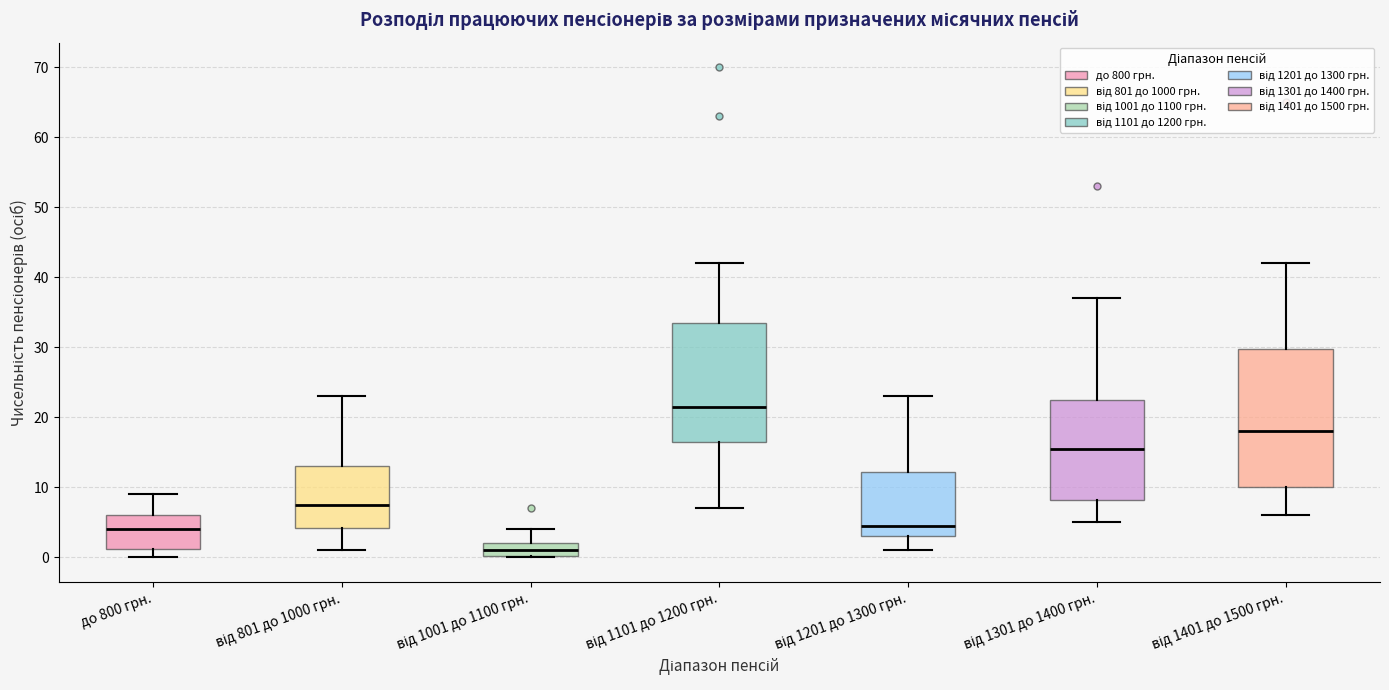

Reading left to right, transcribe this box plot: for each box, give where its median line is, the range the box spans, and where its two whiskers end, as read against the y-axis. The values are not printed on the chart, so give them approximately, as read against the axis.

до 800 грн.: median 4, box 1 to 6, whiskers 0 to 9
від 801 до 1000 грн.: median 8, box 4 to 13, whiskers 1 to 23
від 1001 до 1100 грн.: median 1, box 0 to 2, whiskers 0 to 4
від 1101 до 1200 грн.: median 22, box 17 to 34, whiskers 7 to 42
від 1201 до 1300 грн.: median 5, box 3 to 12, whiskers 1 to 23
від 1301 до 1400 грн.: median 16, box 8 to 23, whiskers 5 to 37
від 1401 до 1500 грн.: median 18, box 10 to 30, whiskers 6 to 42